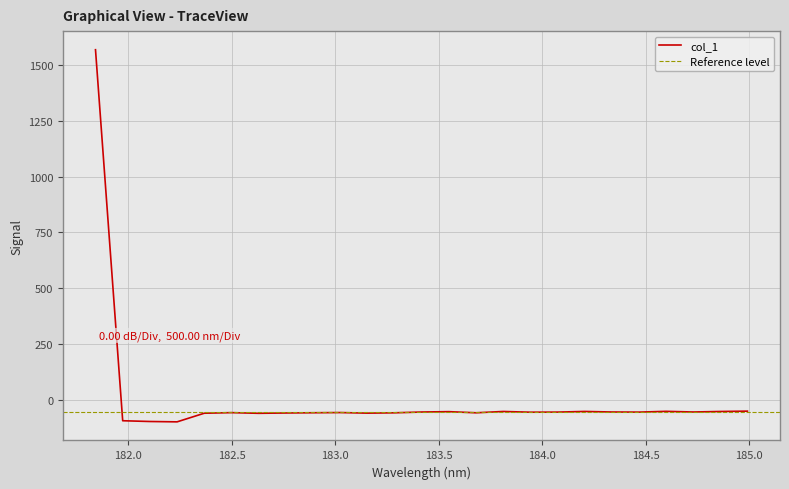

What is the label of the 3rd point from the right?

184.7290361848